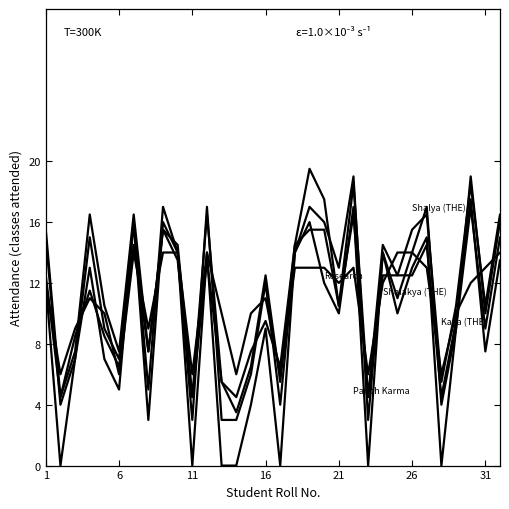

Does the chart have visible grid lines?

No